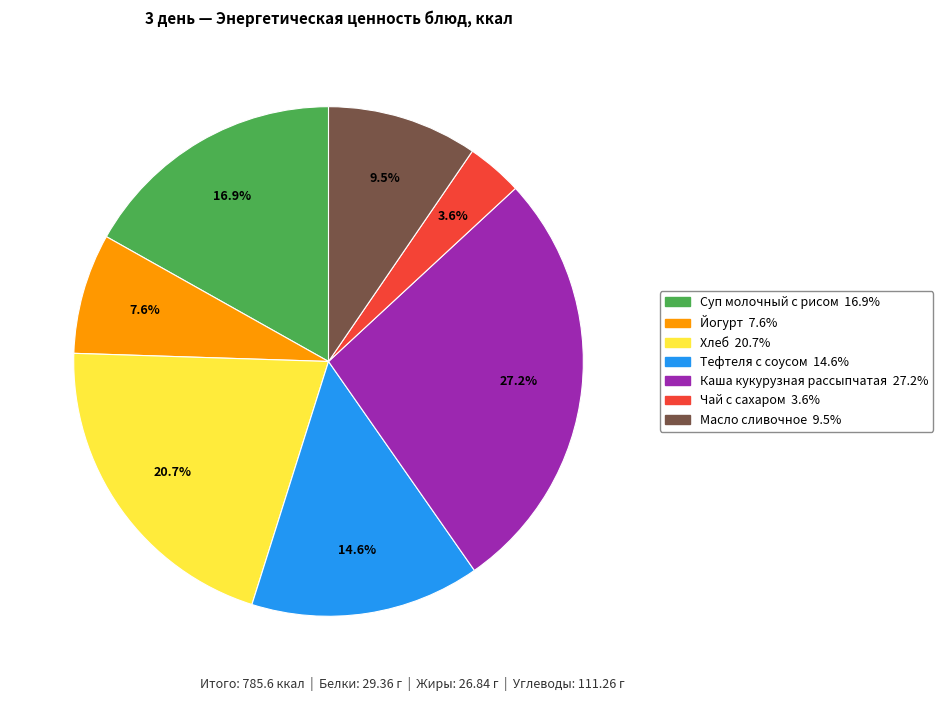

To the nearest percent, what is the difference between the largest and smallest slice percentages?

24%